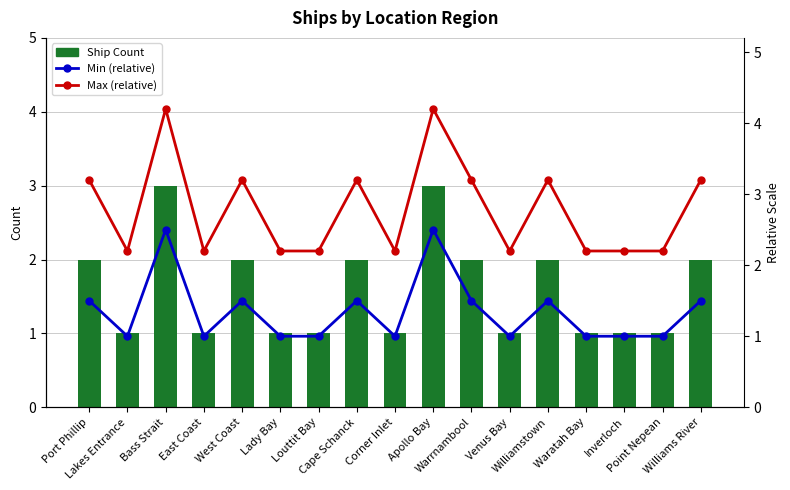

Reading left to right, extract all data points from this chart.

Ship Count: Port Phillip=2.0	Lakes Entrance=1.0	Bass Strait=3.0	East Coast=1.0	West Coast=2.0	Lady Bay=1.0	Louttit Bay=1.0	Cape Schanck=2.0	Corner Inlet=1.0	Apollo Bay=3.0	Warrnambool=2.0	Venus Bay=1.0	Williamstown=2.0	Waratah Bay=1.0	Inverloch=1.0	Point Nepean=1.0	Williams River=2.0
Min (relative): Port Phillip=1.5	Lakes Entrance=1.0	Bass Strait=2.5	East Coast=1.0	West Coast=1.5	Lady Bay=1.0	Louttit Bay=1.0	Cape Schanck=1.5	Corner Inlet=1.0	Apollo Bay=2.5	Warrnambool=1.5	Venus Bay=1.0	Williamstown=1.5	Waratah Bay=1.0	Inverloch=1.0	Point Nepean=1.0	Williams River=1.5
Max (relative): Port Phillip=3.2	Lakes Entrance=2.2	Bass Strait=4.2	East Coast=2.2	West Coast=3.2	Lady Bay=2.2	Louttit Bay=2.2	Cape Schanck=3.2	Corner Inlet=2.2	Apollo Bay=4.2	Warrnambool=3.2	Venus Bay=2.2	Williamstown=3.2	Waratah Bay=2.2	Inverloch=2.2	Point Nepean=2.2	Williams River=3.2